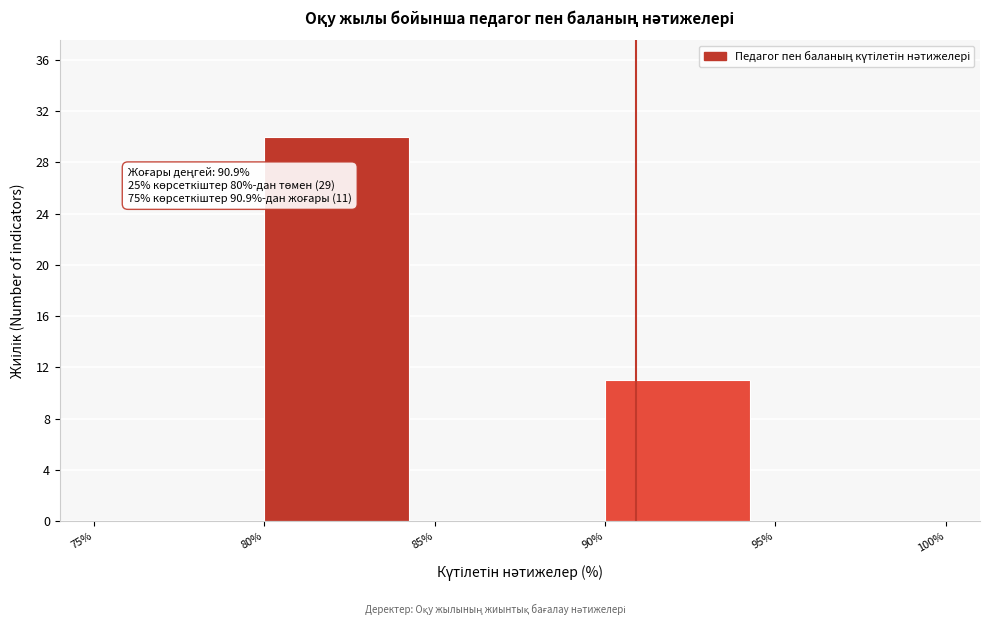

Over which range of the x-axis is the bar tallest?

80% to 85%